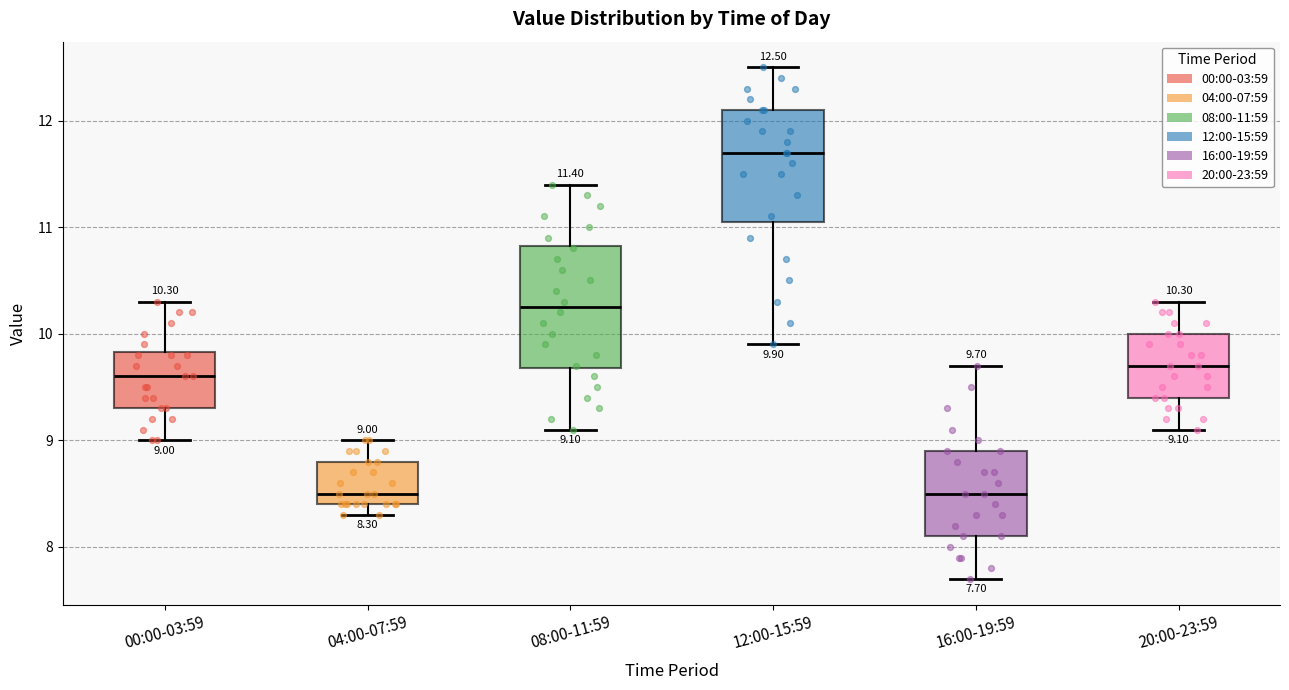

Which box is the tallest, from its lower edge to its upper edge?

08:00-11:59